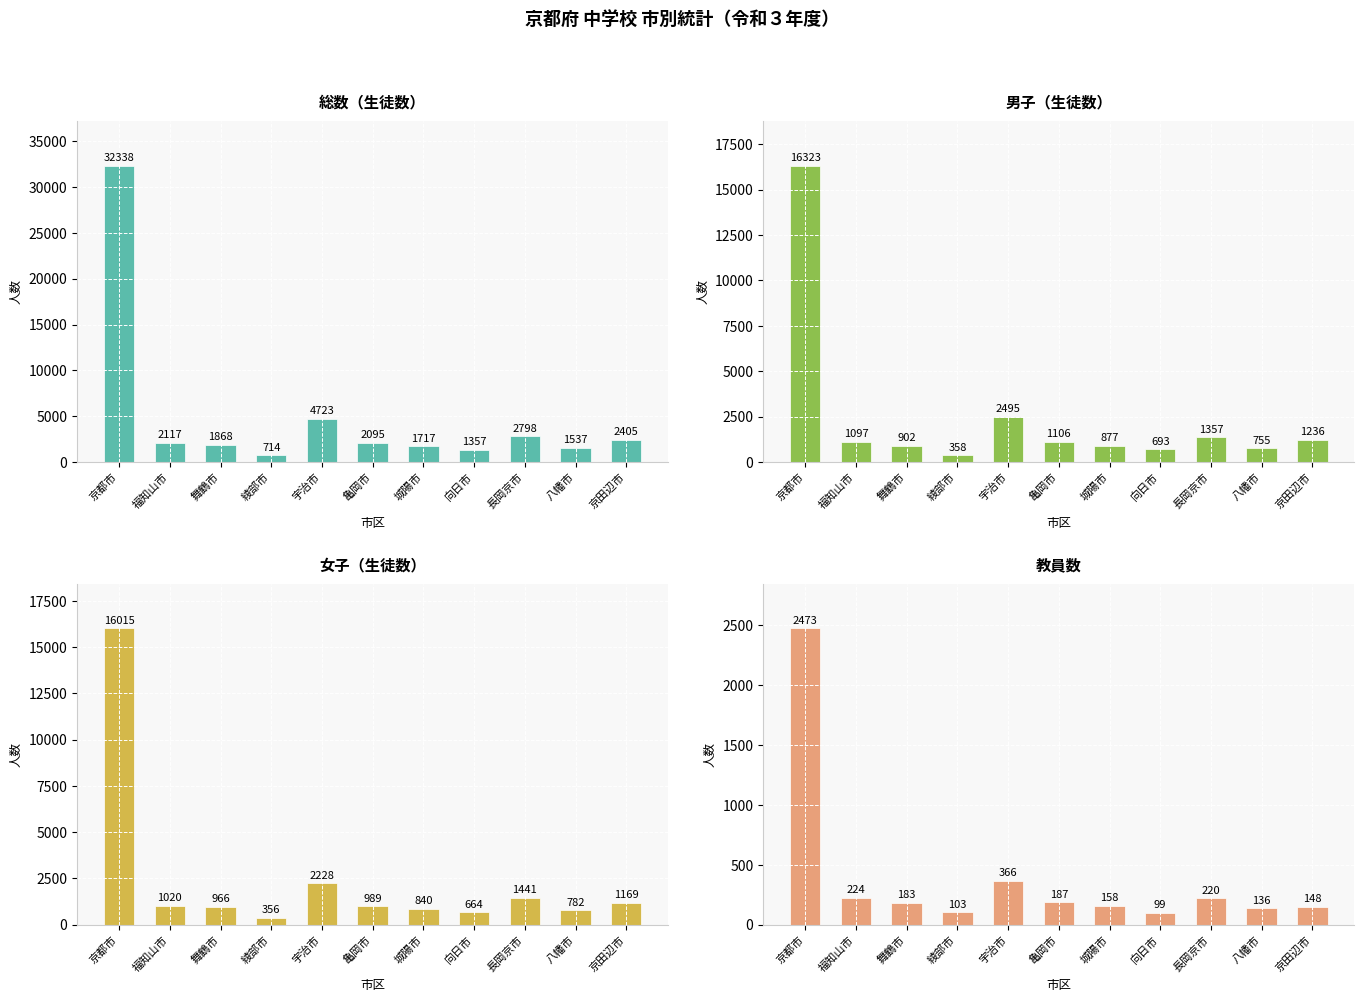

What is the total value across all series at 舞鶴市?

3919